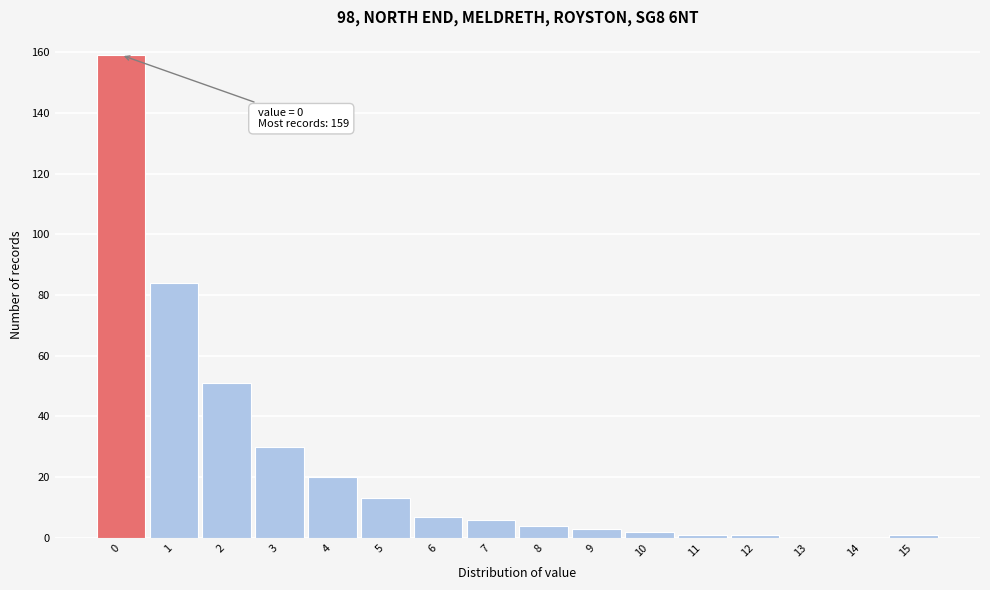

Reading right to left, extract all data points from this chart.

15=1	14=0	13=0	12=1	11=1	10=2	9=3	8=4	7=6	6=7	5=13	4=20	3=30	2=51	1=84	0=159